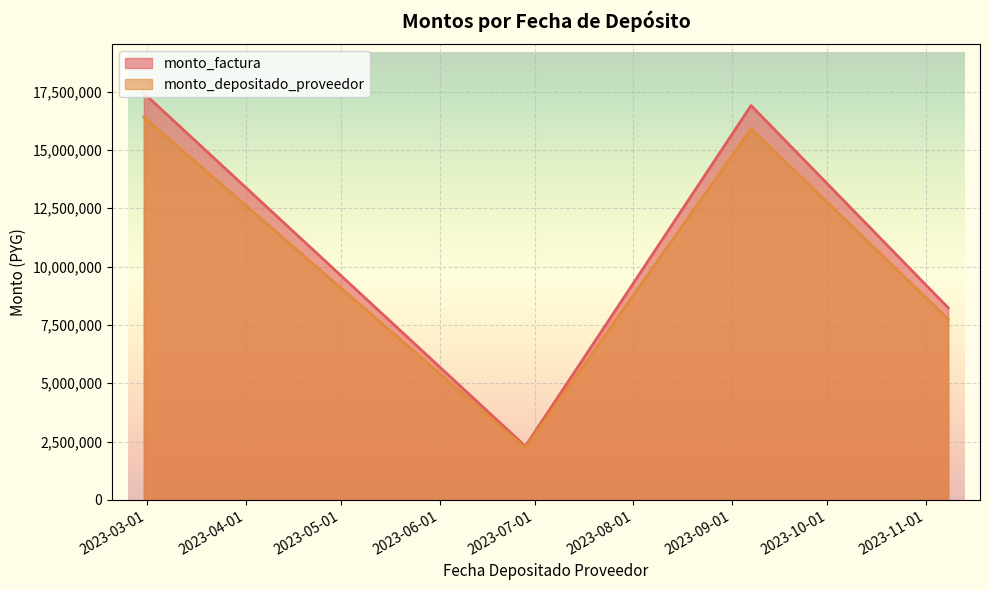

What is the difference between the monto_depositado_proveedor values at 2023-11-08 and 2023-02-28?

8657619